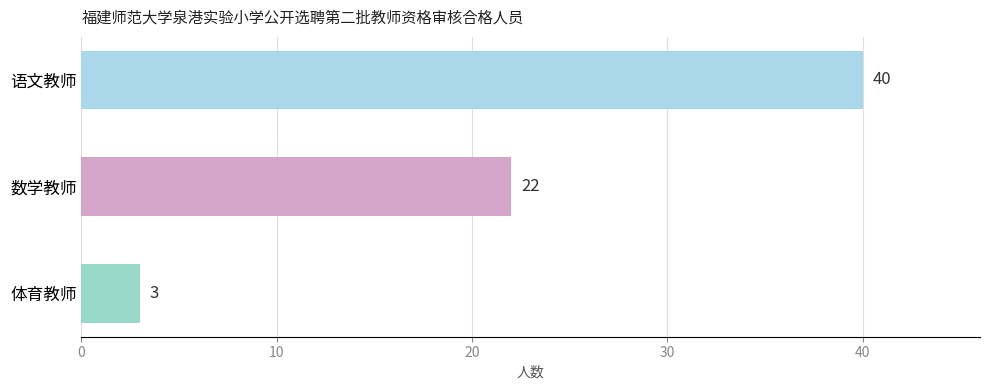

What is the average value?

22